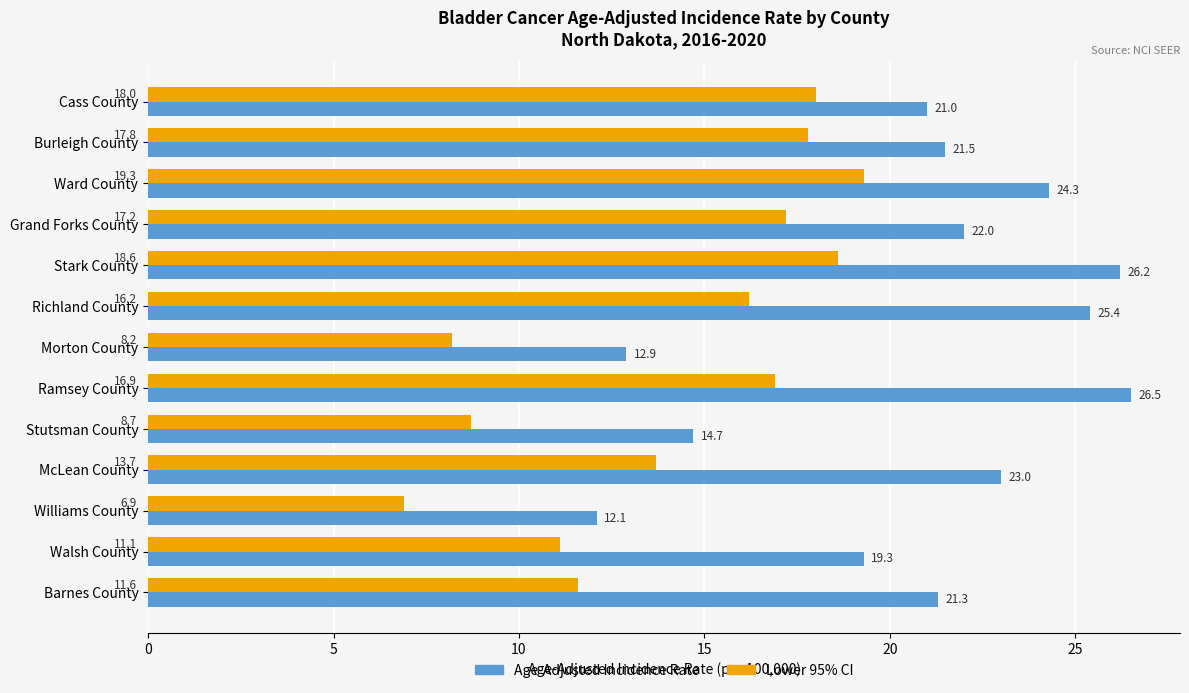

What is the sum of the Age-Adjusted Incidence Rate values at Grand Forks County and Ward County?

46.3